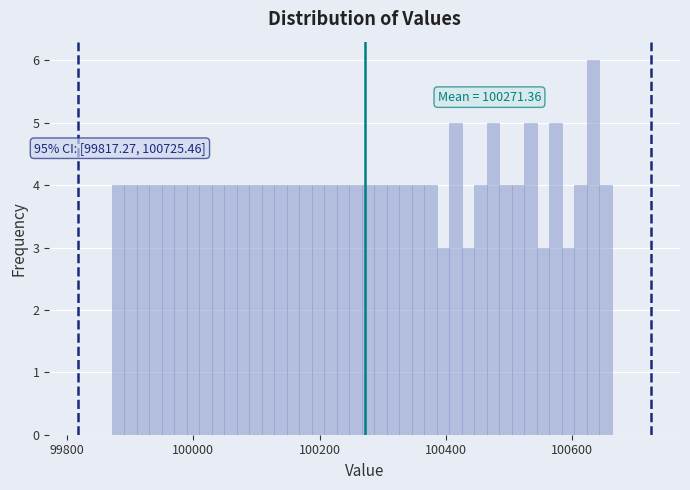

Read against the x-axis, roughly where is the centre of the tallest bar?

100640